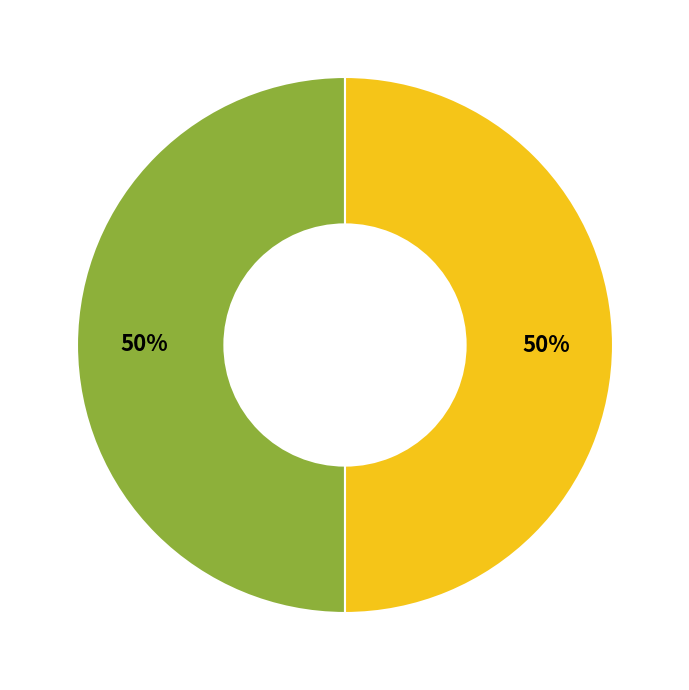

To the nearest percent, what is the average slice percentage?

50%